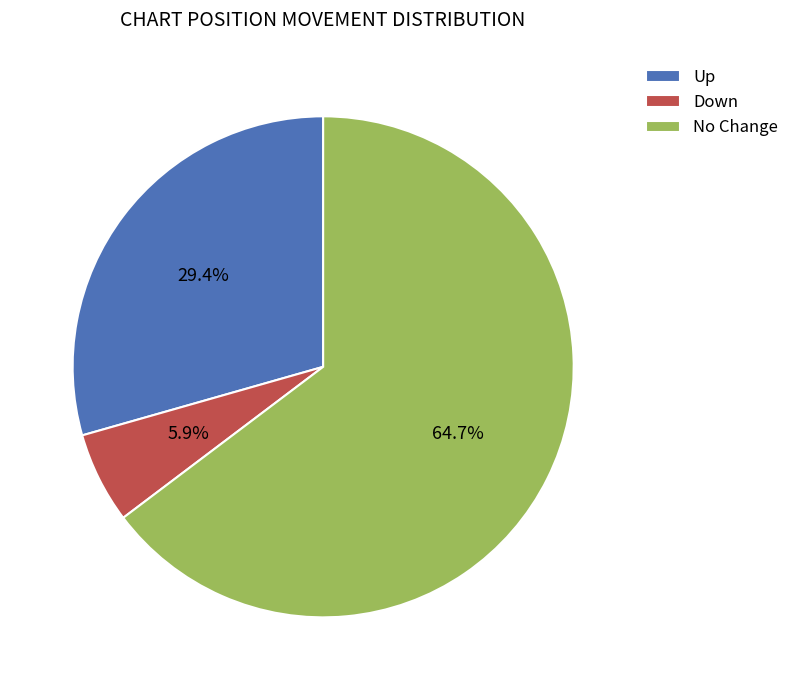

What is the majority slice?

No Change